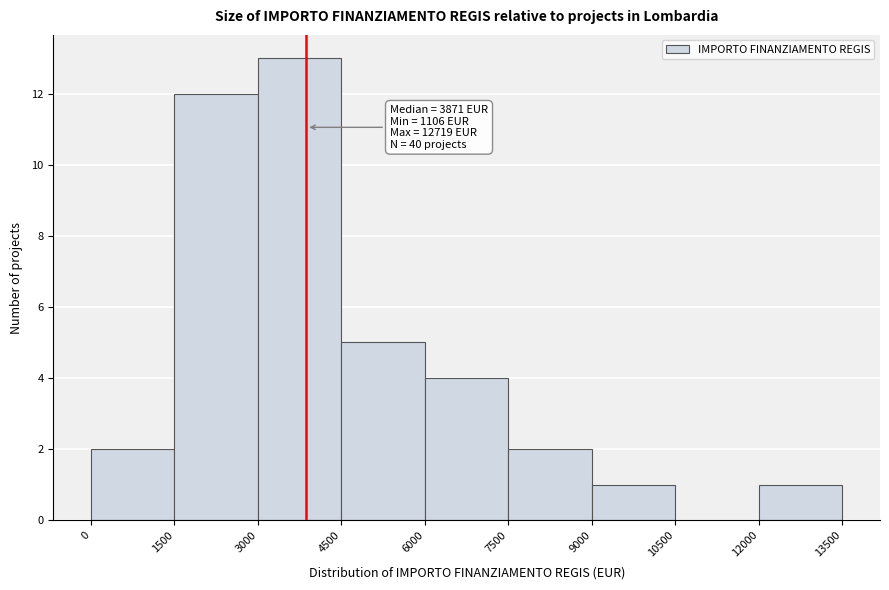

Over which range of the x-axis is the bar tallest?

3000 to 4500